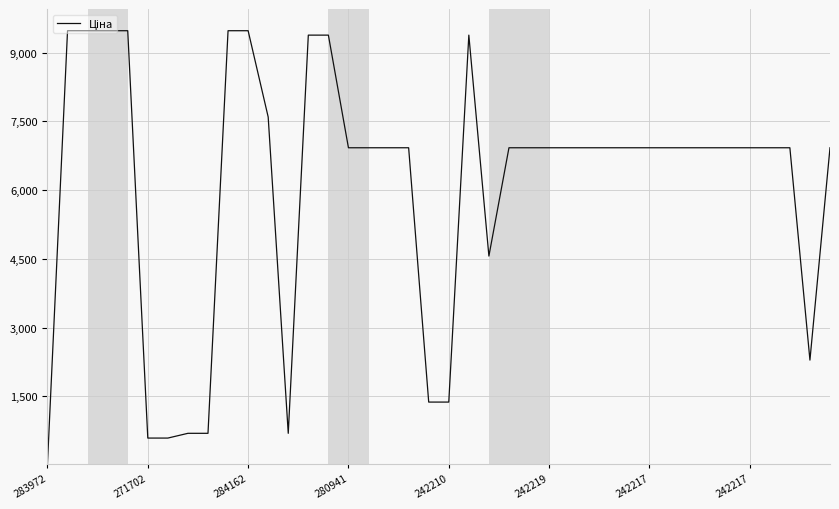

What is the maximum value shown in the chart?

9480.1